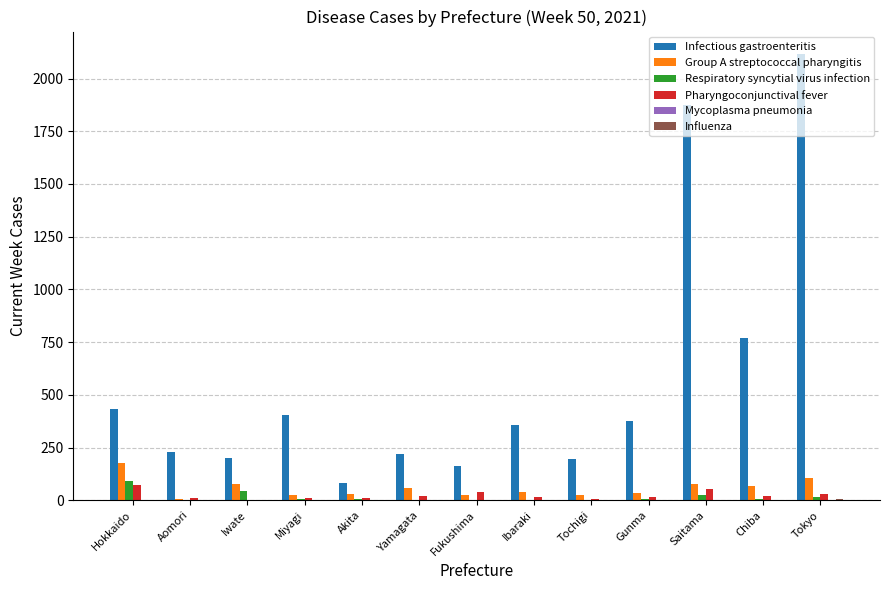

The value of Infectious gastroenteritis at Tochigi is 195. True or false?

True